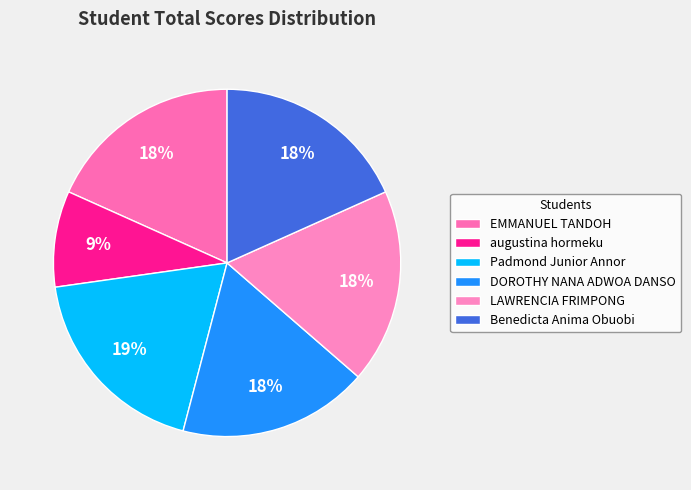

The Padmond Junior Annor slice represents 19% of the pie. True or false?

True